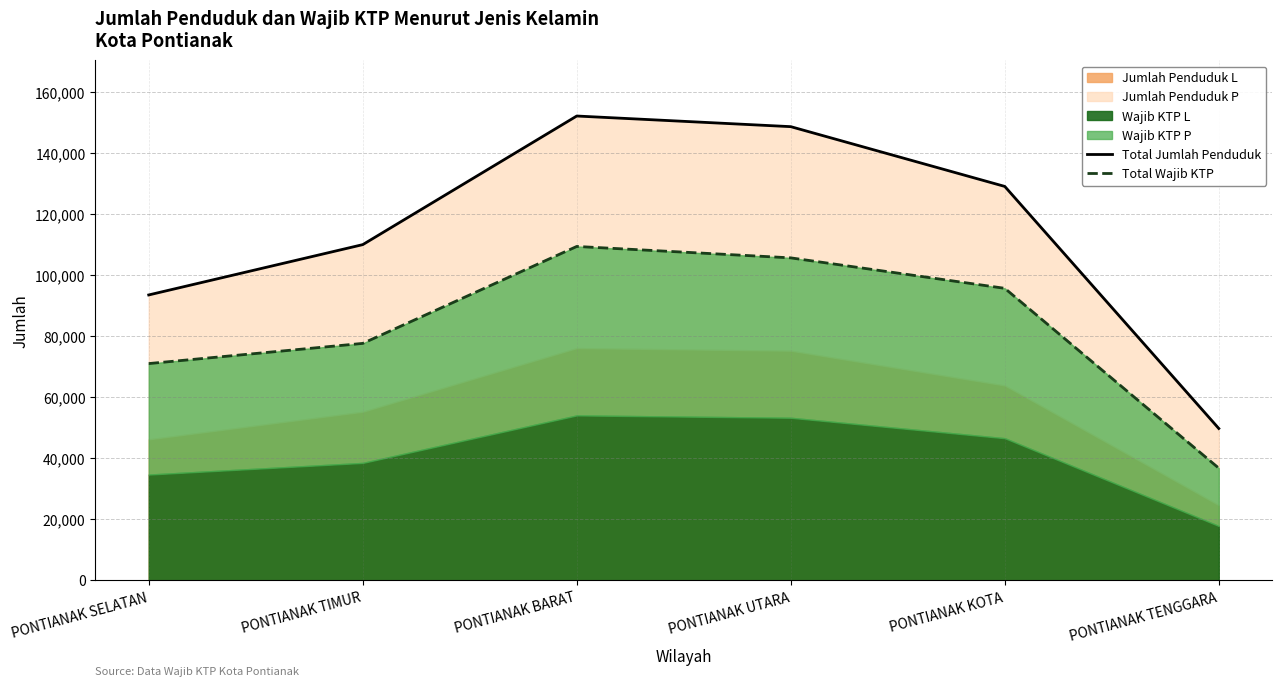

Which series has the largest total across all categories?

Total Jumlah Penduduk